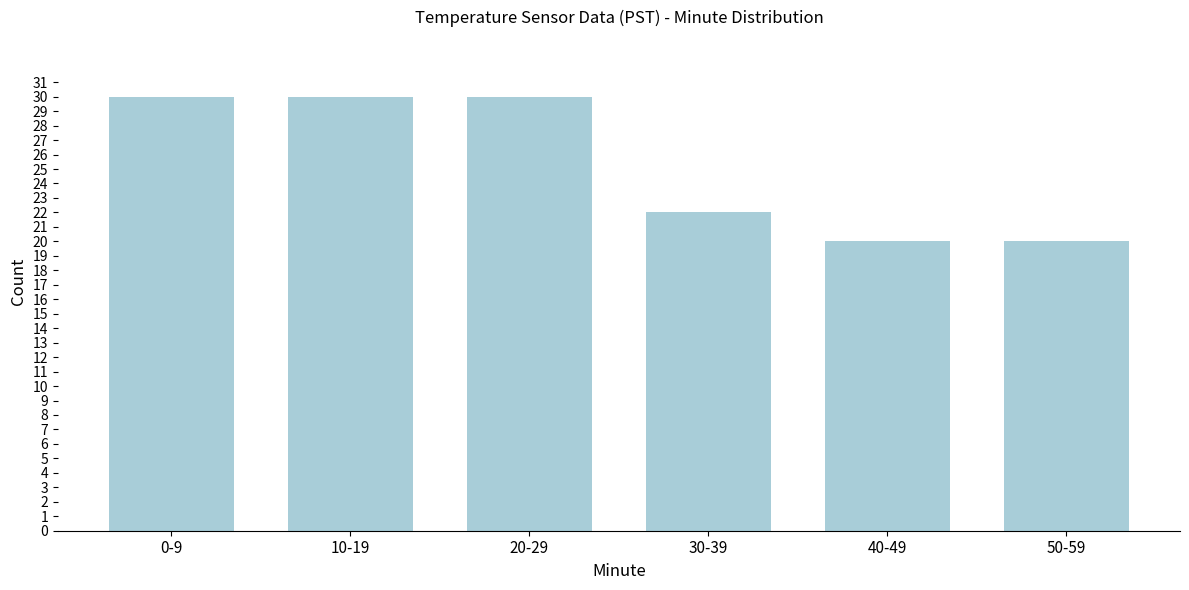

Reading left to right, list all the values displayed in this chart.

0-9=30	10-19=30	20-29=30	30-39=22	40-49=20	50-59=20